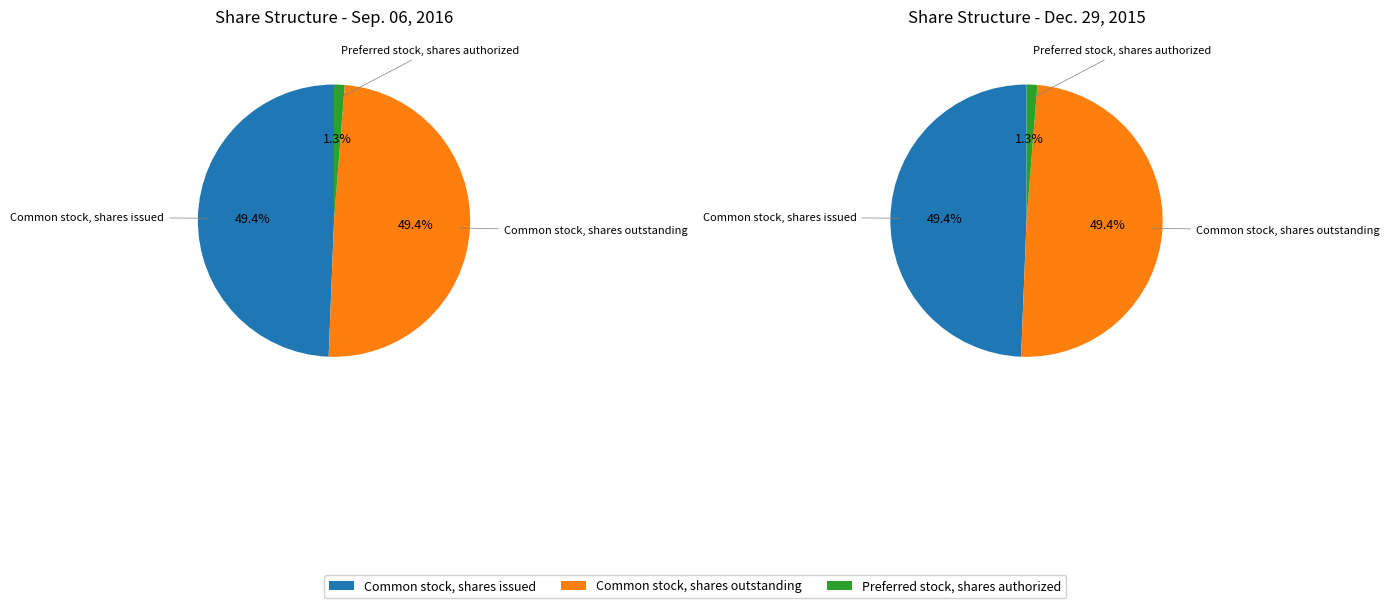

Is there a majority slice in this chart?

No